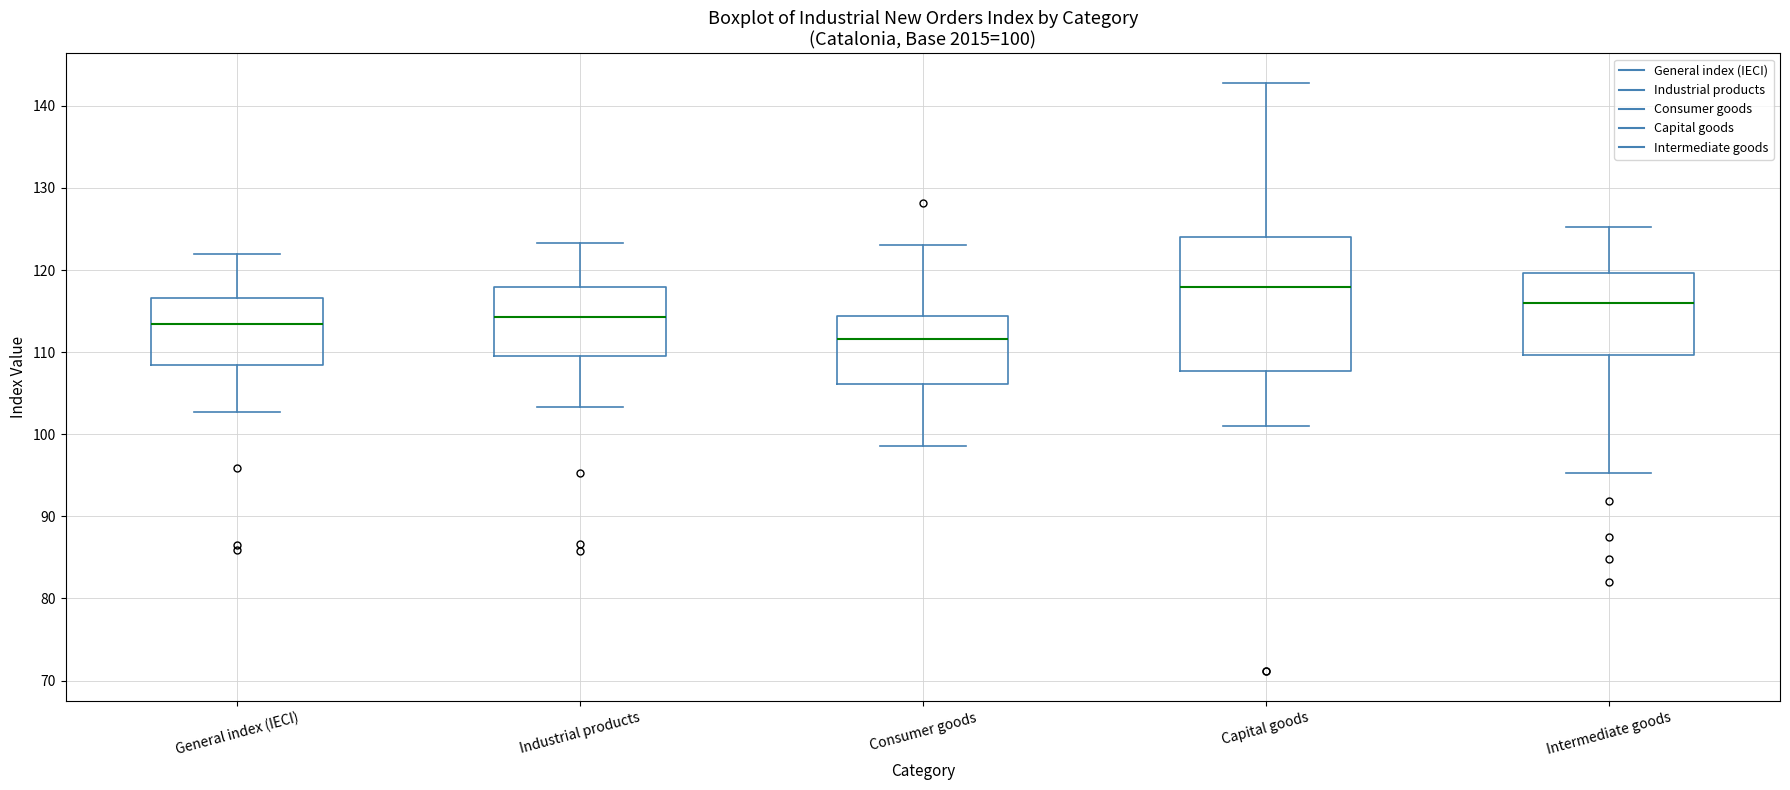

Which box is the tallest, from its lower edge to its upper edge?

Capital goods